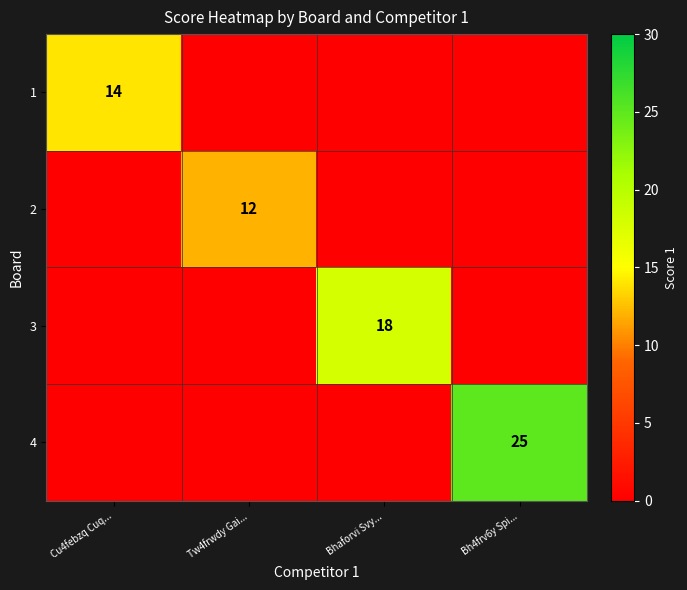

How many positive values does the 1 series have?

1